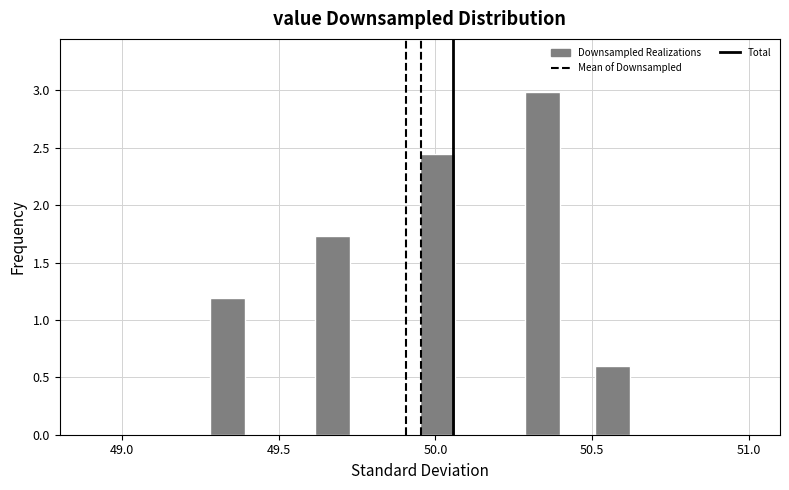

Around what value on the x-axis is the tallest bar? Give the approximate position of its centre, as read against the axis.

50.35